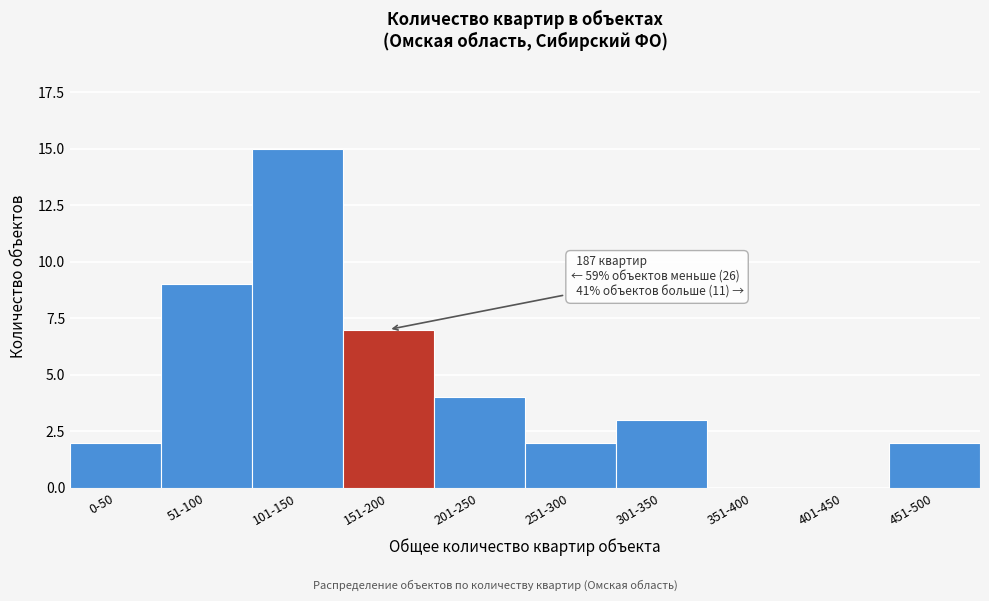

Reading right to left, extract all data points from this chart.

451-500=2	401-450=0	351-400=0	301-350=3	251-300=2	201-250=4	151-200=7	101-150=15	51-100=9	0-50=2